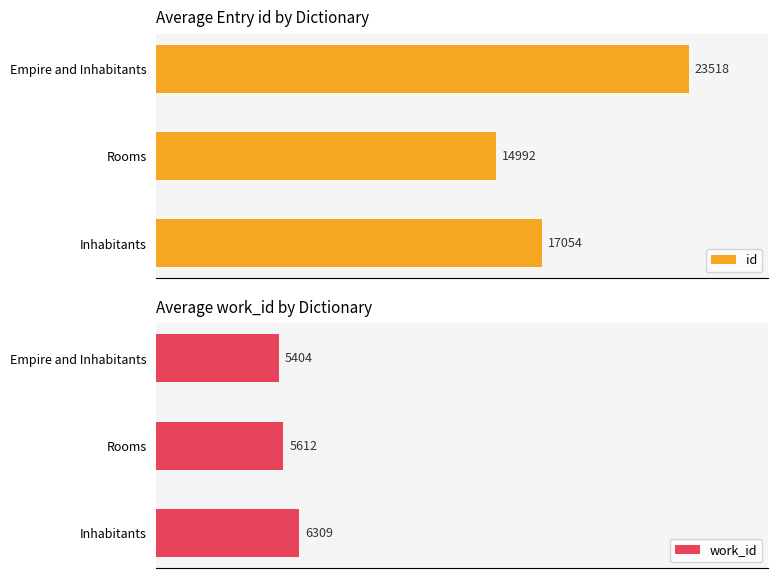

Count the number of categories in the chart.

3